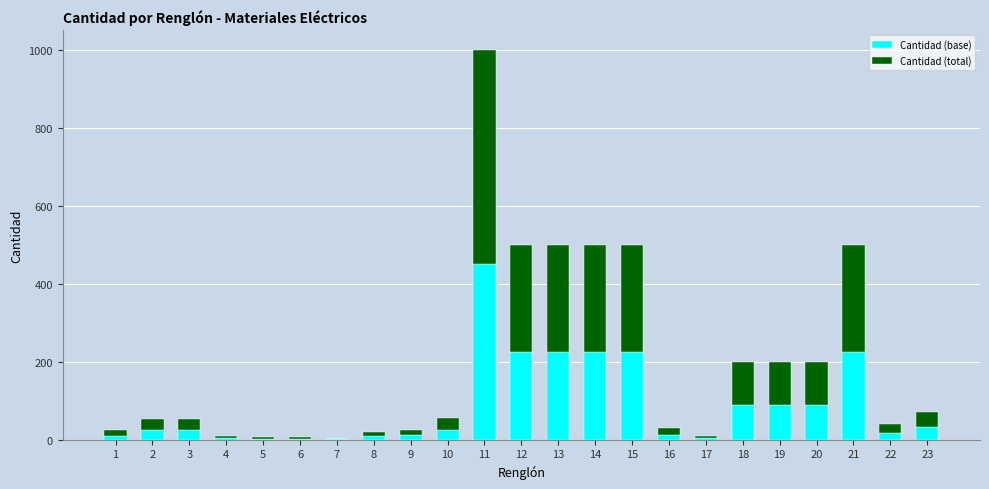

The Cantidad (base) series shows 370.7 at 21. True or false?

False